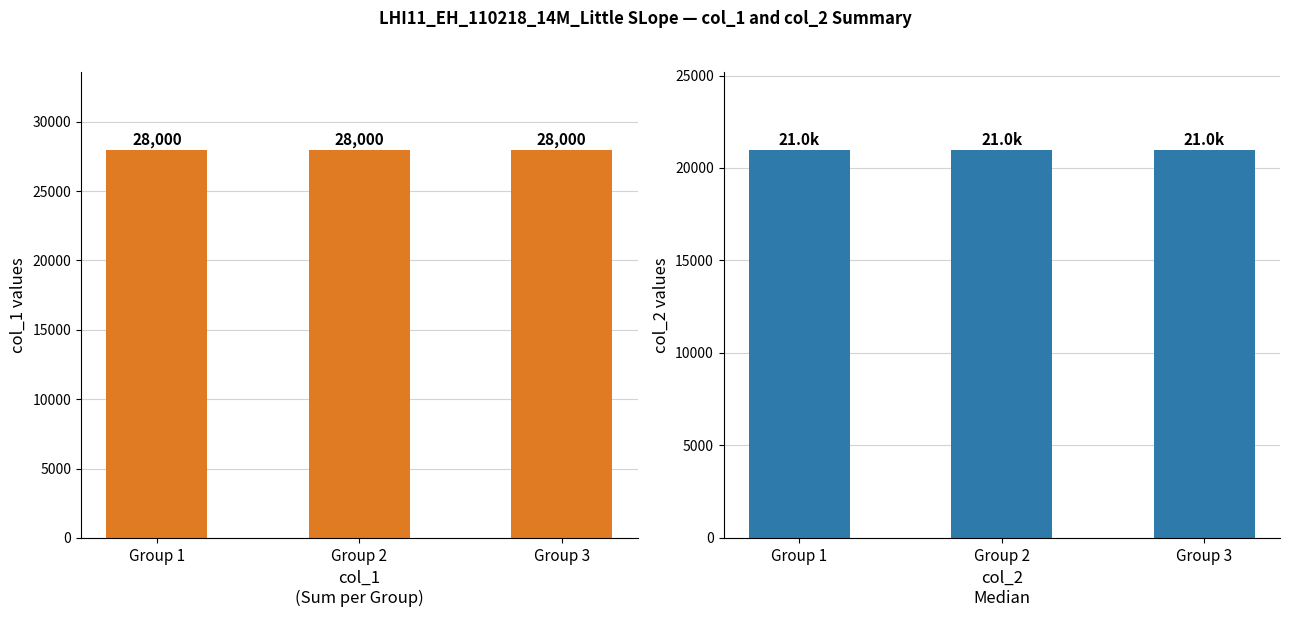

Which series has the largest total across all categories?

col_1